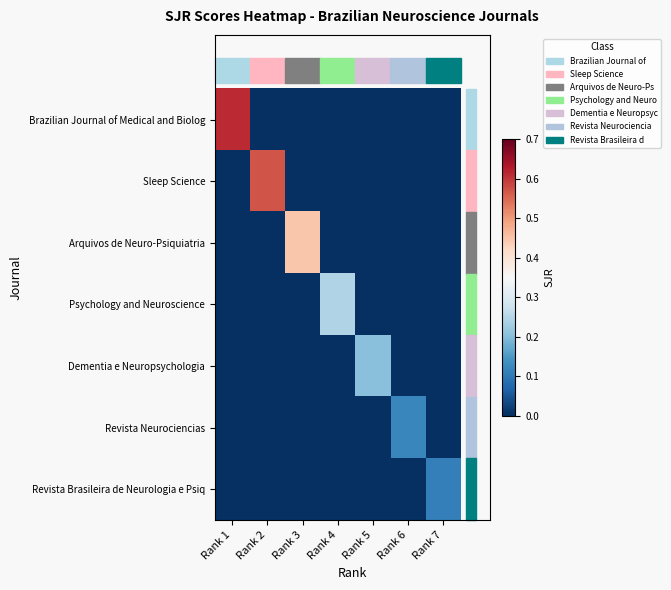

At how many categories does at least one series exceed 0?

7